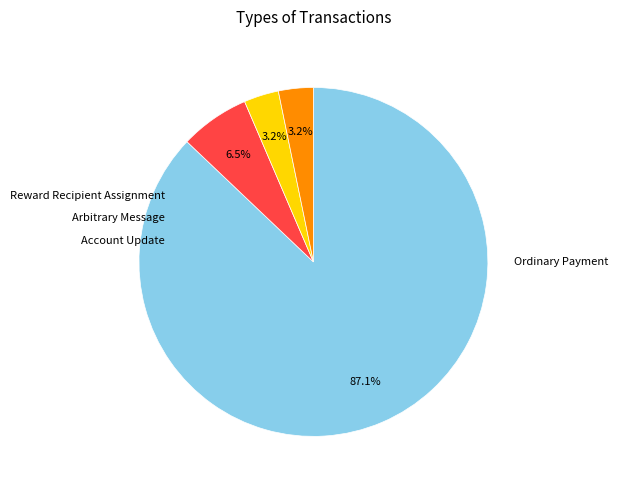

To the nearest percent, what is the difference between the Arbitrary Message and Ordinary Payment slice percentages?

84%